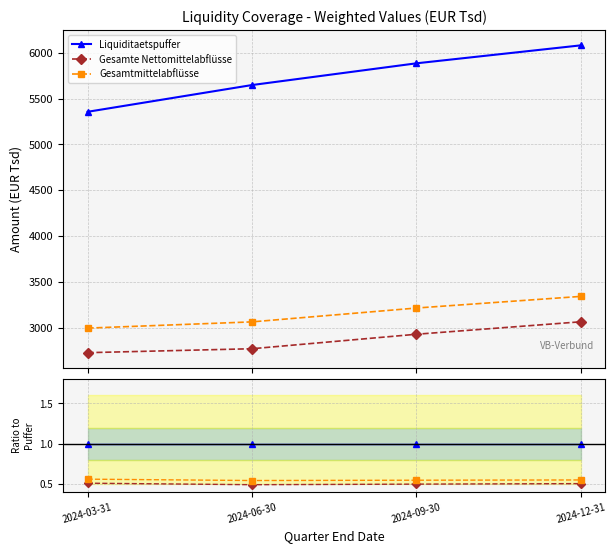

True or false: Gesamte Nettomittelabflüsse has more than 1 interior local peaks.

False